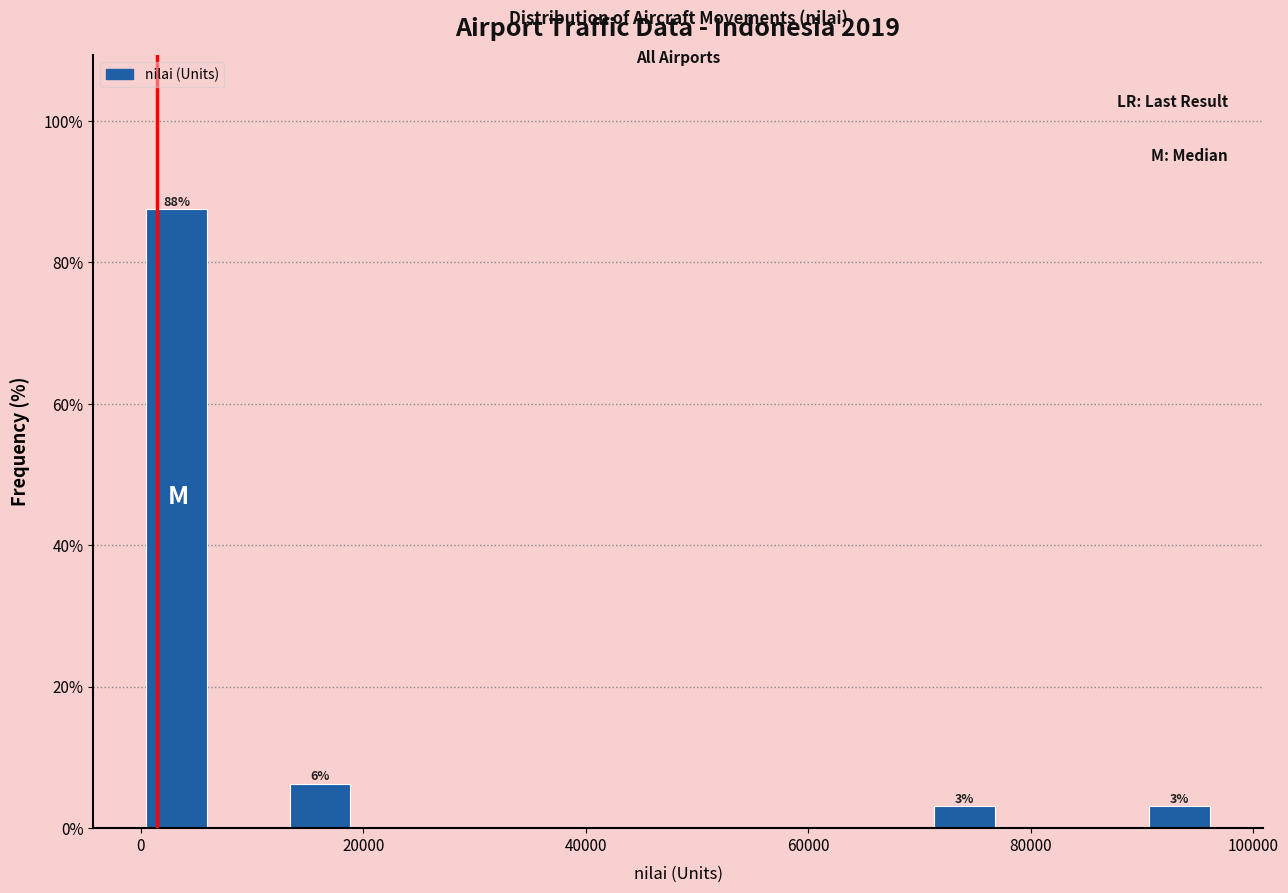

Read against the x-axis, roughly where is the centre of the tallest bar?

4000